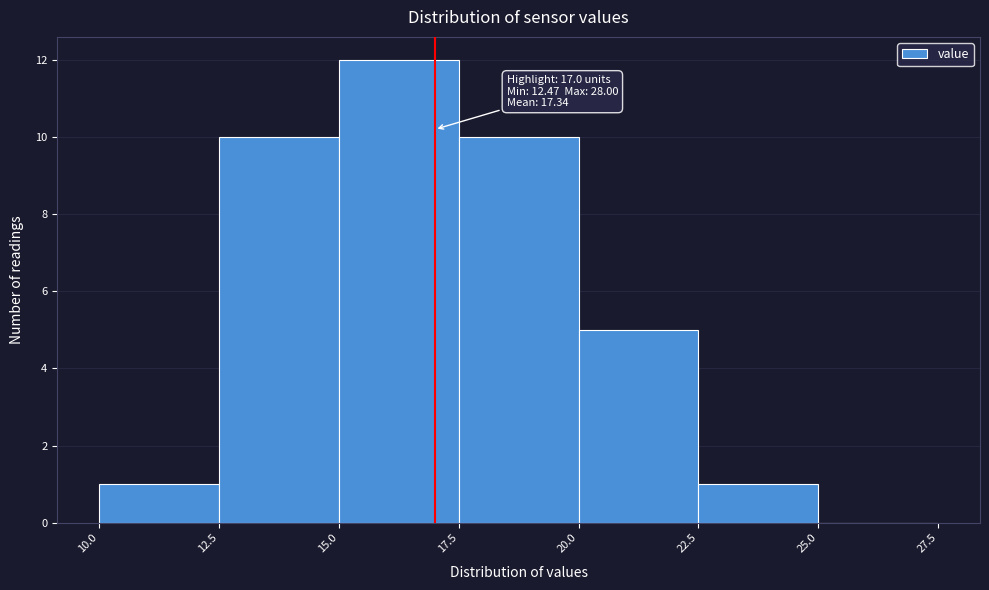

Over which range of the x-axis is the bar tallest?

15.0 to 17.5